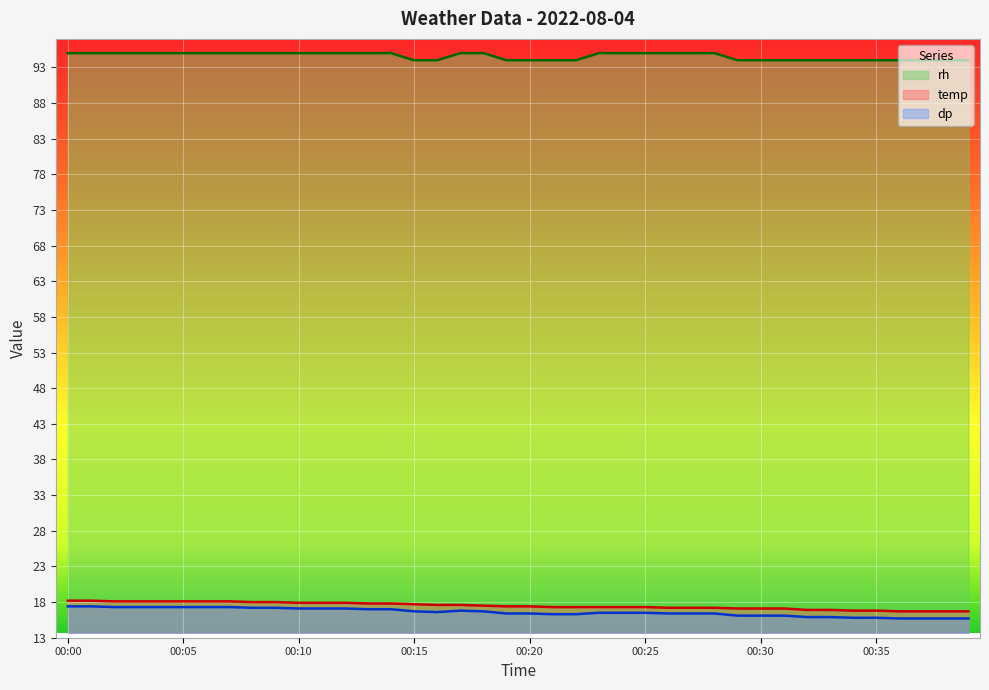

True or false: temp and dp intersect in this chart.

False